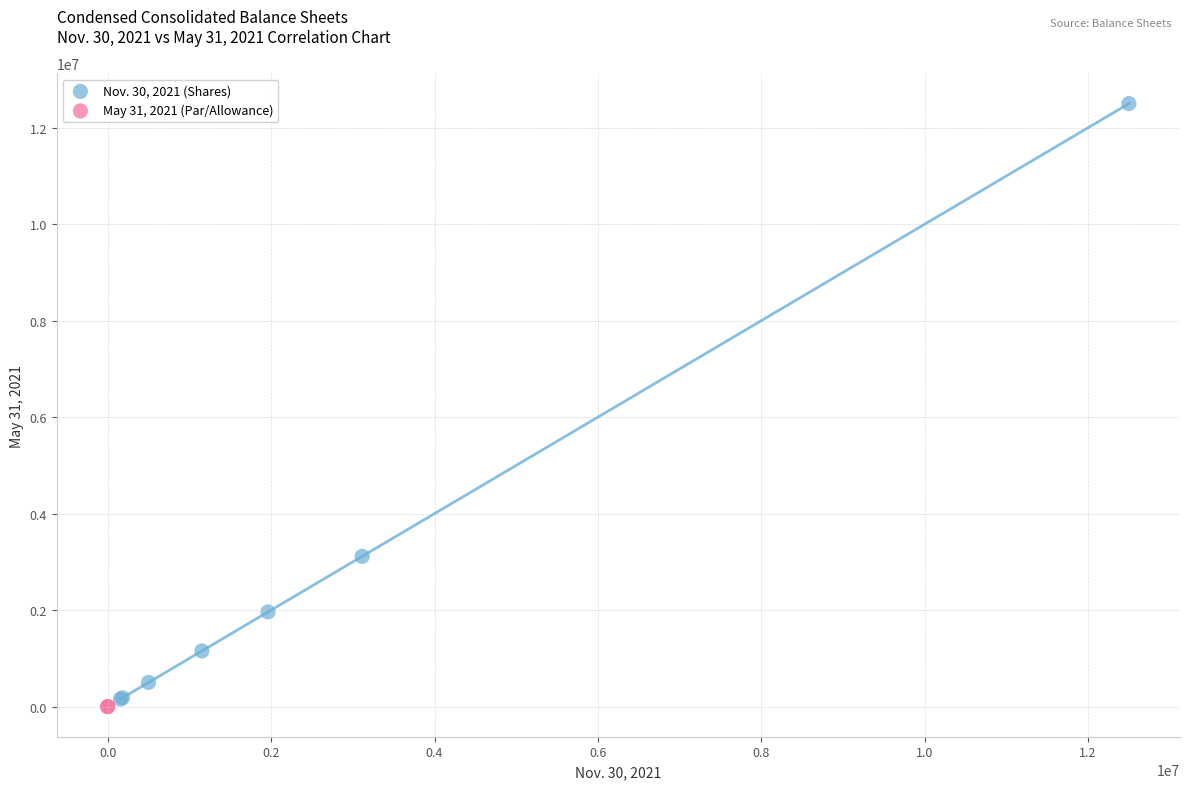

Which series reaches the minimum Y coordinate?

May 31, 2021 (Par/Allowance)